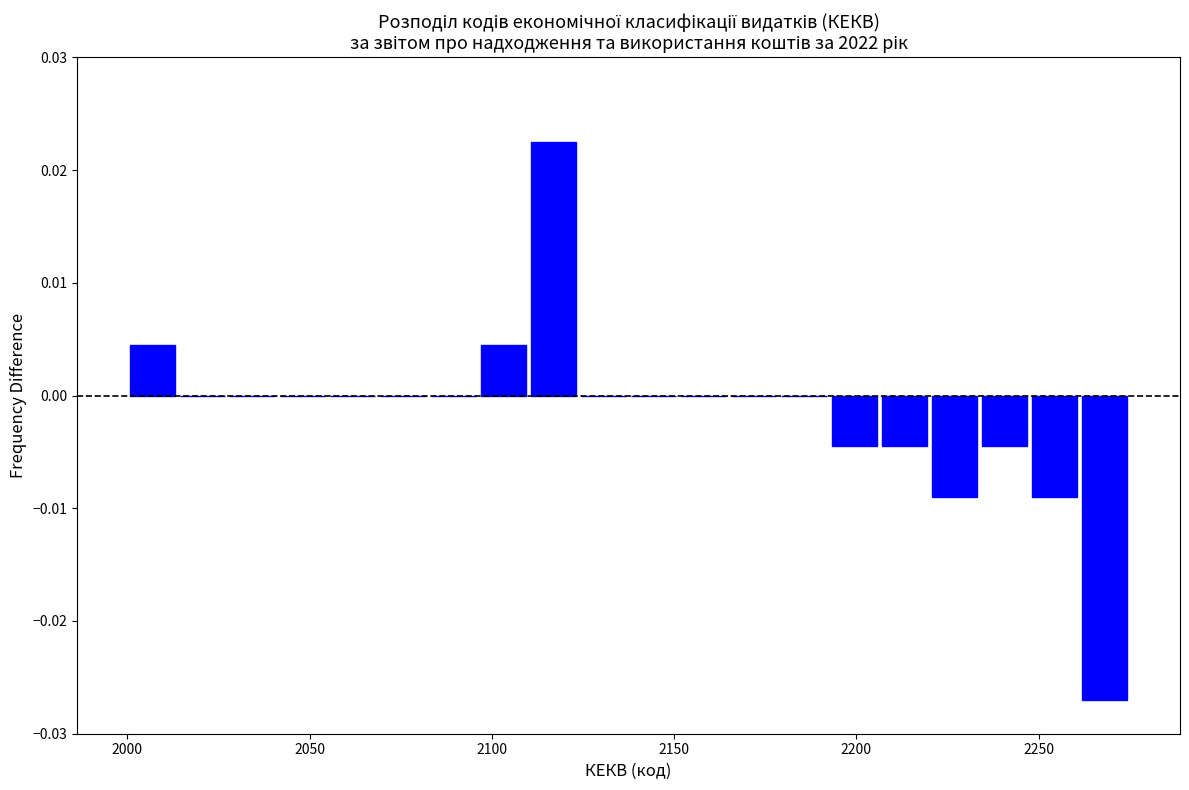

Around what value on the x-axis is the tallest bar? Give the approximate position of its centre, as read against the axis.

2115